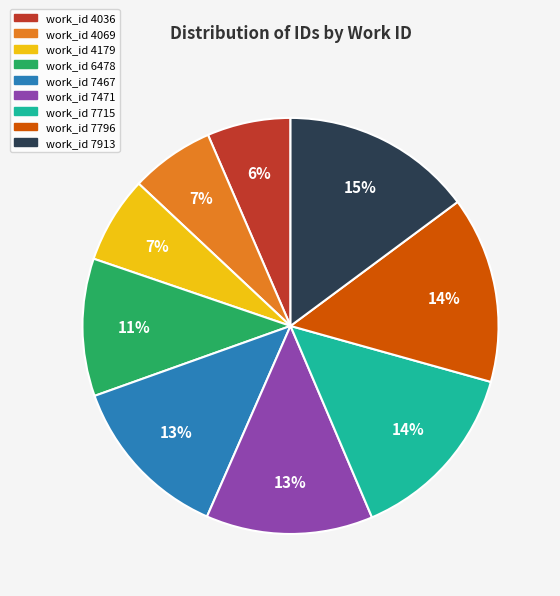

How many segments does this pie chart have?

9